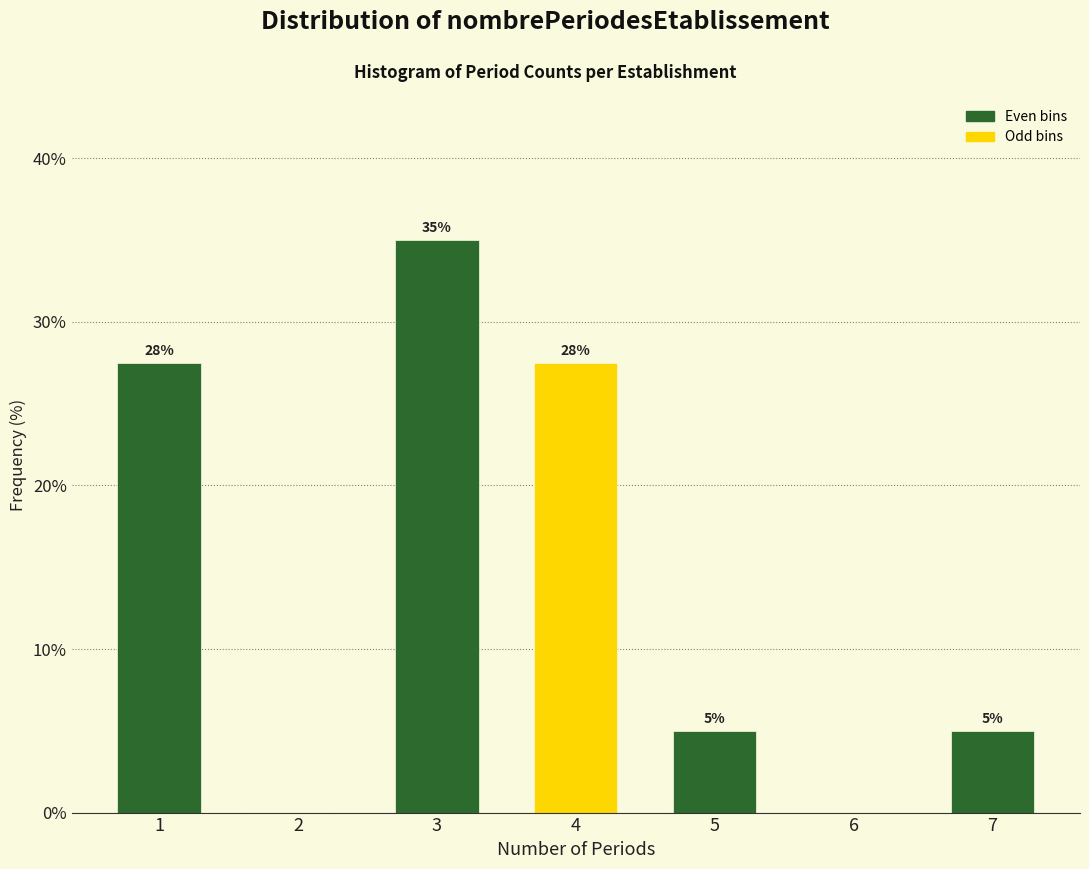

True or false: the data shows 5.0 at 7.

True